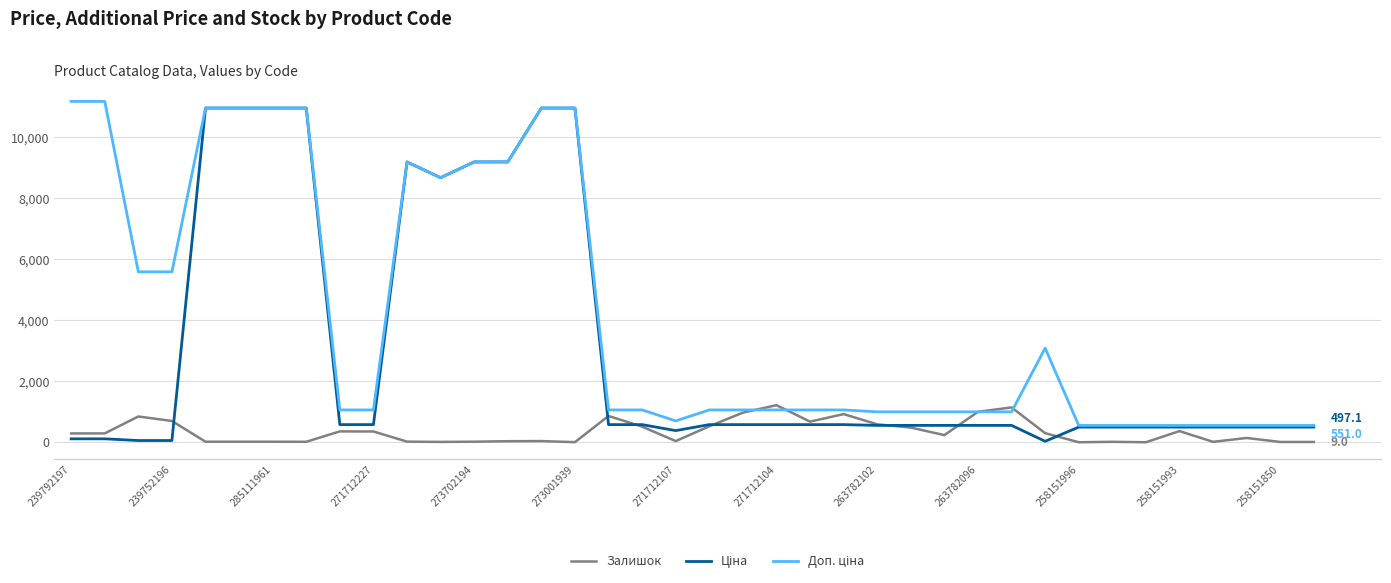

What is the highest value of the Залишок series?

1216.0